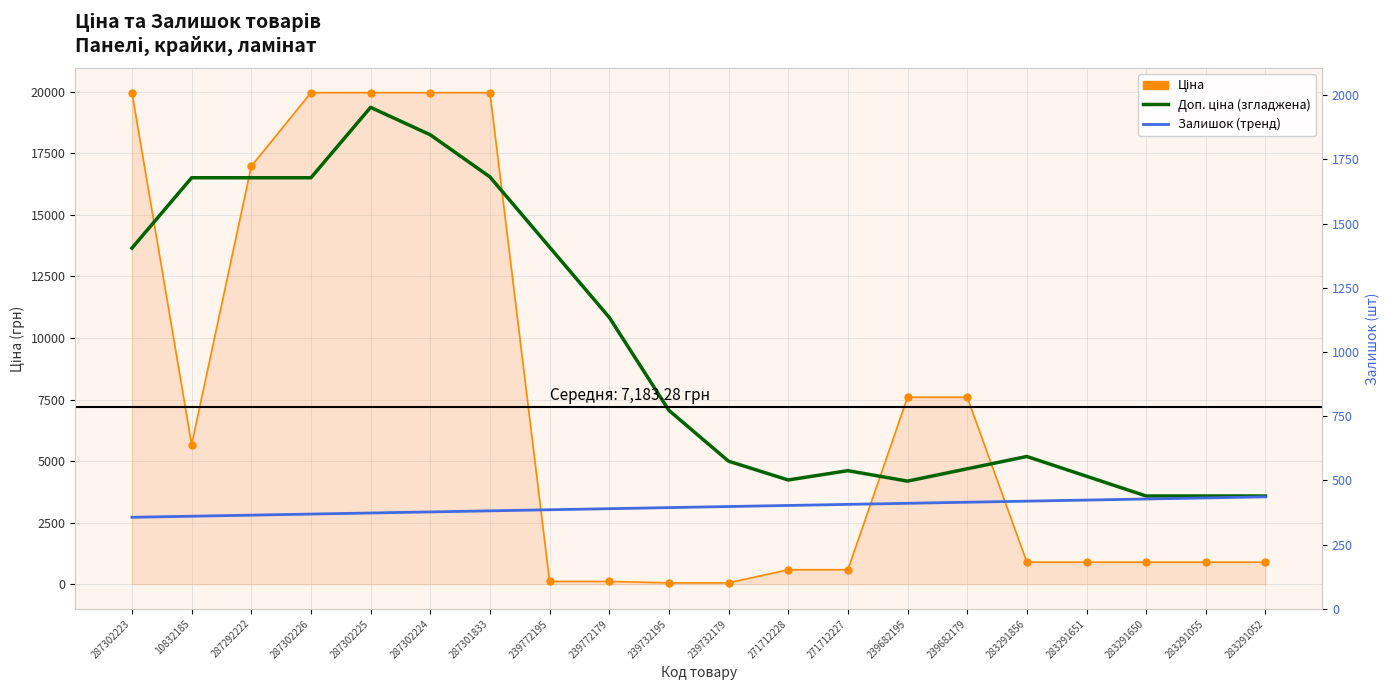

At which label does Ціна first exceed 895?

287302223